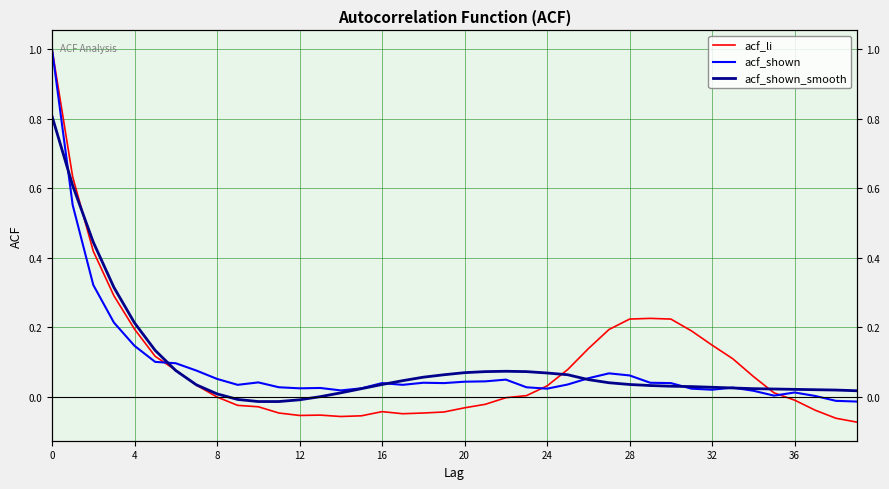

Which series has the largest range (max minus min)?

acf_li